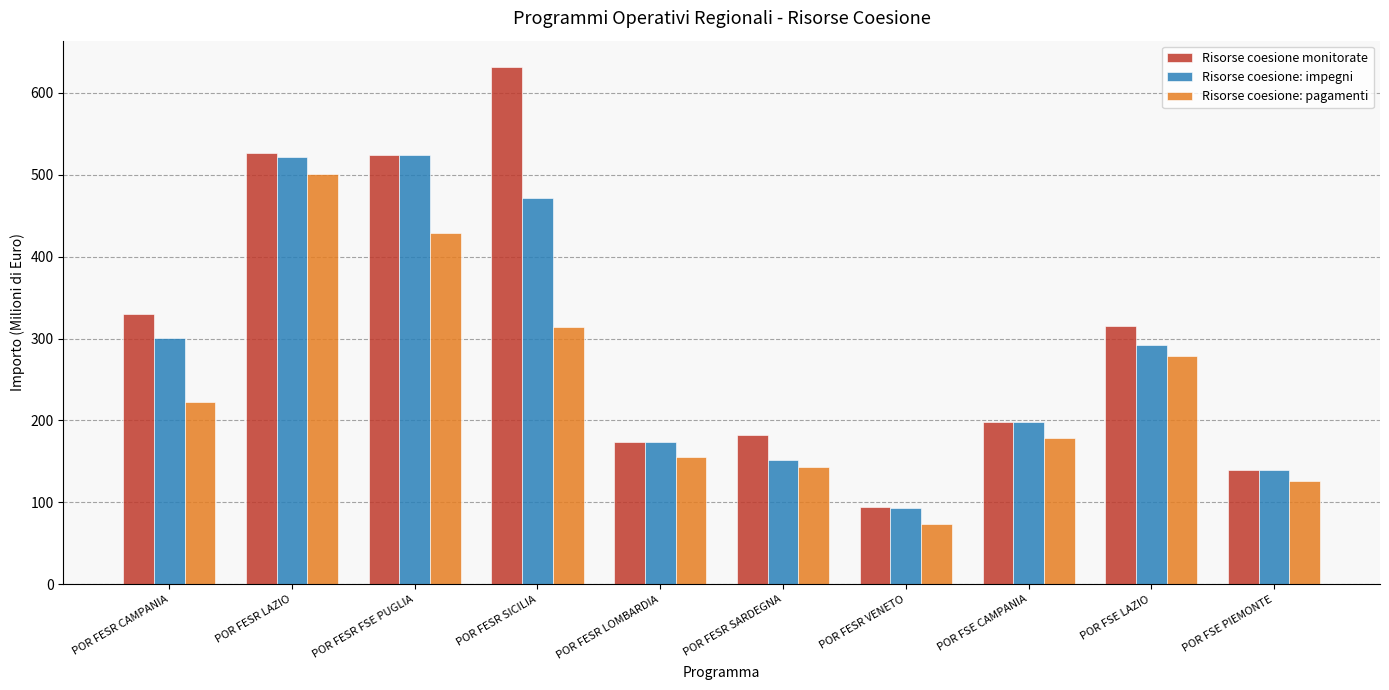

Which series has the largest total across all categories?

Risorse coesione monitorate